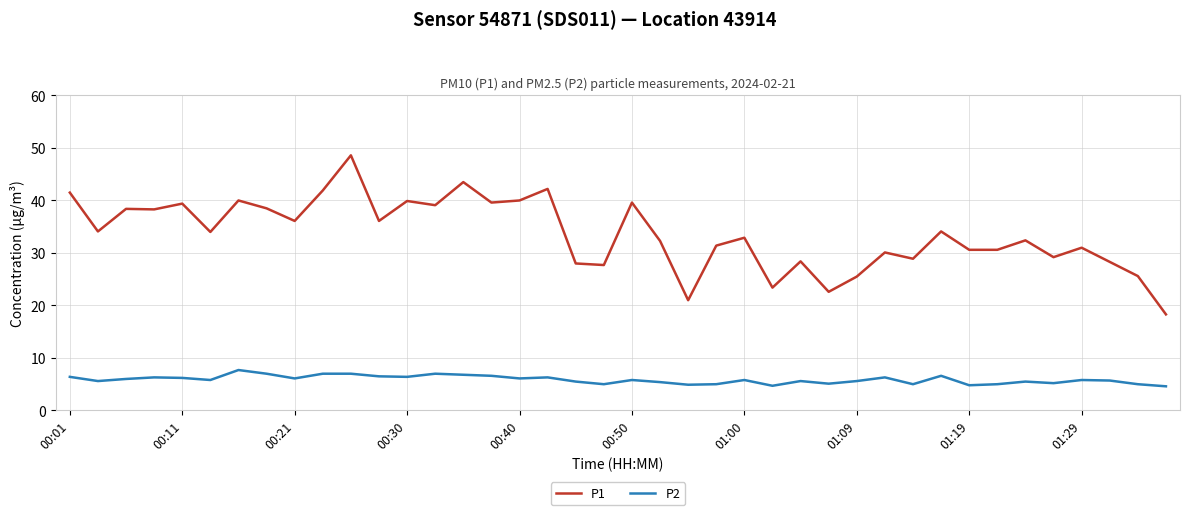

What is the difference between the maximum and minimum values in the P2 series?

3.1